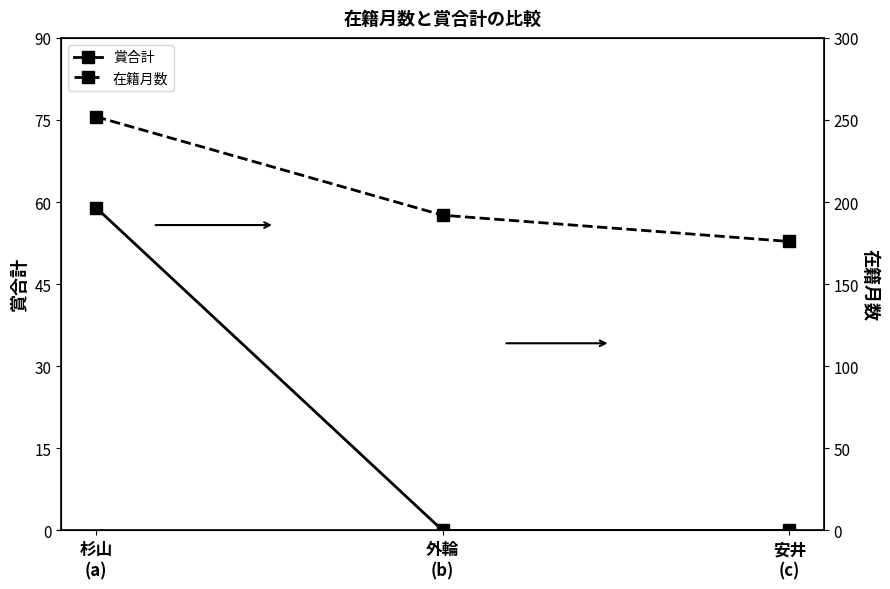

Rank the series at 杉山
(a) from lowest to highest value.

賞合計, 在籍月数